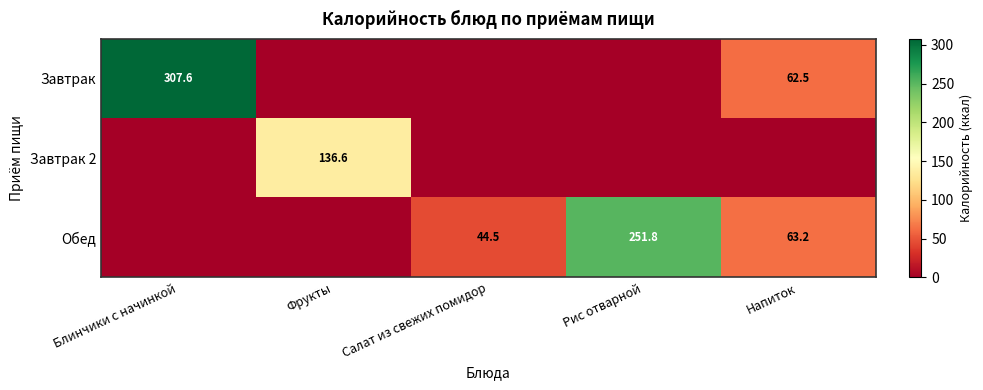

The value of Завтрак 2 at Фрукты is 242.9. True or false?

False